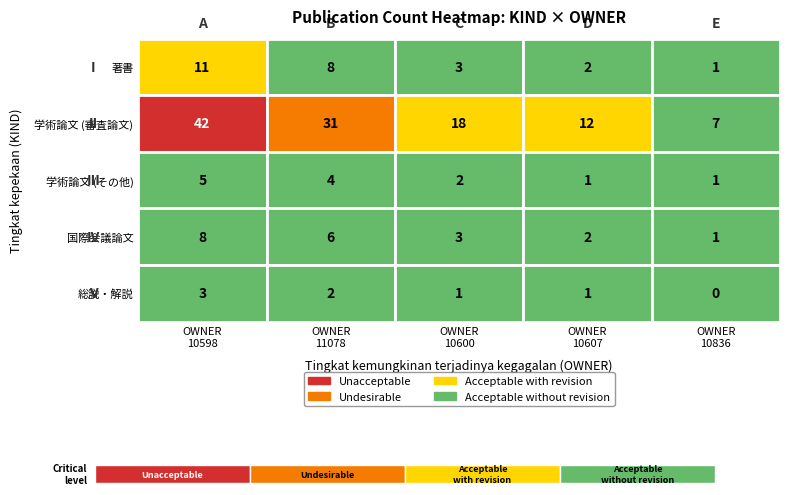

How many data points in 学術論文 (その他) are less than 2?

2